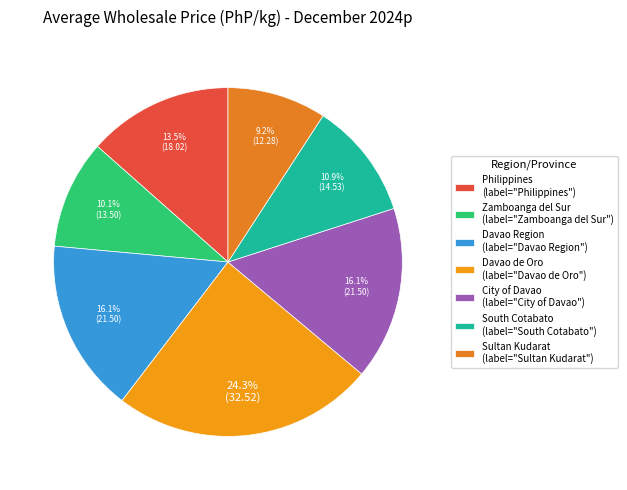

Is there any slice that represents more than half of the pie?

No